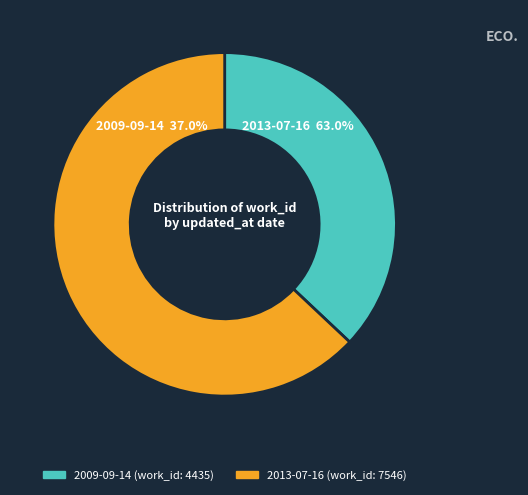

What is the total percentage of 2013-07-16 and 2009-09-14?

100.0%